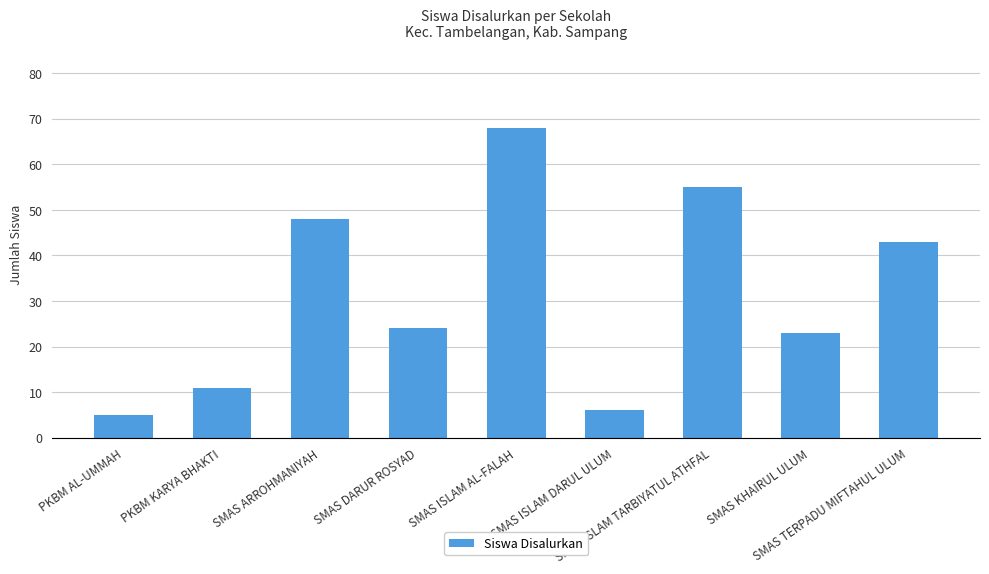

Is it true that the value at SMAS KHAIRUL ULUM is 34?

False